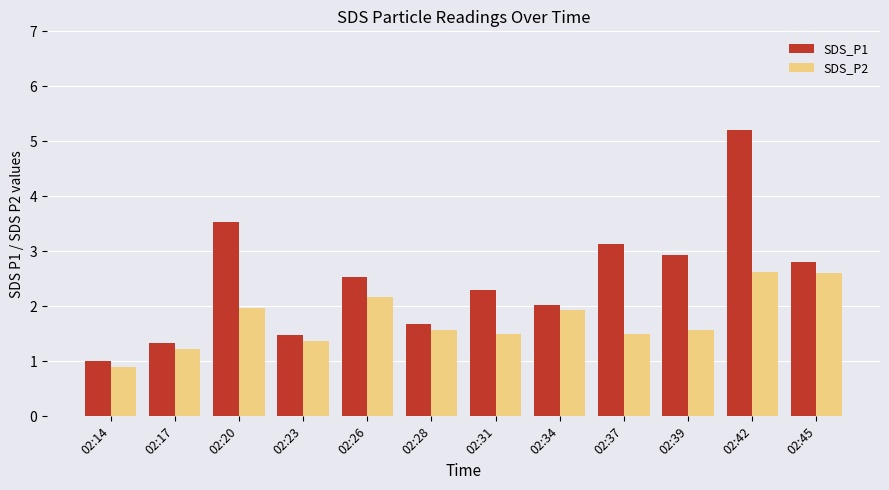

Reading left to right, what are all the values shown in this chart?

SDS_P1: 02:14=1.0	02:17=1.3	02:20=3.5	02:23=1.5	02:26=2.5	02:28=1.7	02:31=2.3	02:34=2.0	02:37=3.1	02:39=2.9	02:42=5.2	02:45=2.8
SDS_P2: 02:14=0.9	02:17=1.2	02:20=2.0	02:23=1.4	02:26=2.2	02:28=1.6	02:31=1.5	02:34=1.9	02:37=1.5	02:39=1.6	02:42=2.6	02:45=2.6